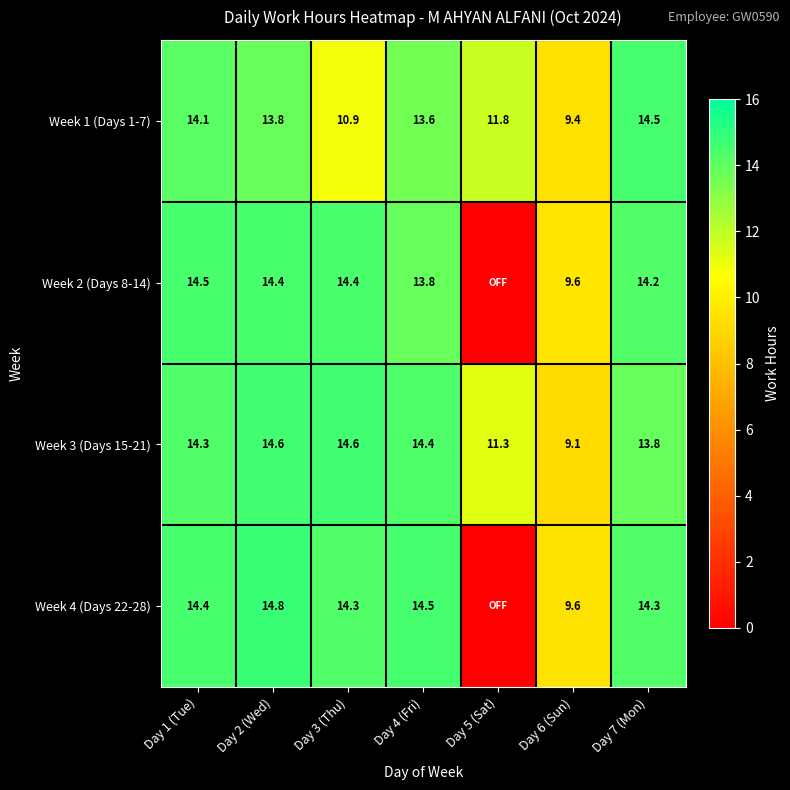

Between Day 4 (Fri) and Day 7 (Mon), which series saw the biggest shift?

Week 1 (Days 1-7)